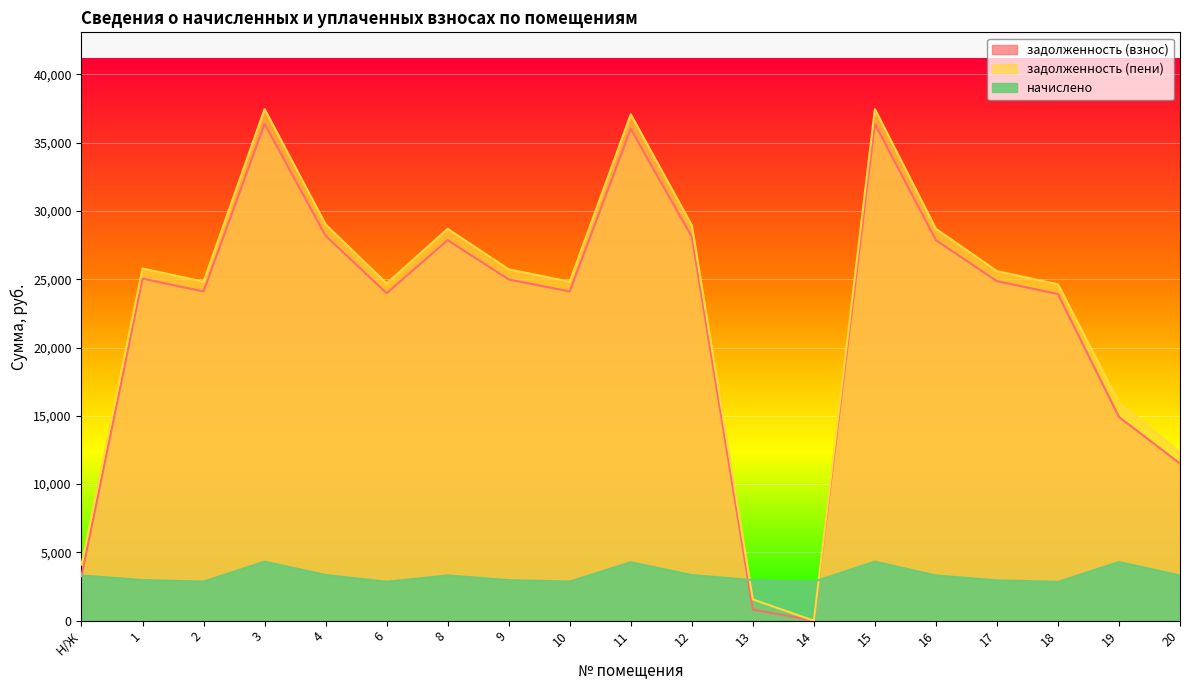

True or false: задолженность (взнос) has a value of 11500.2 at 20.

True